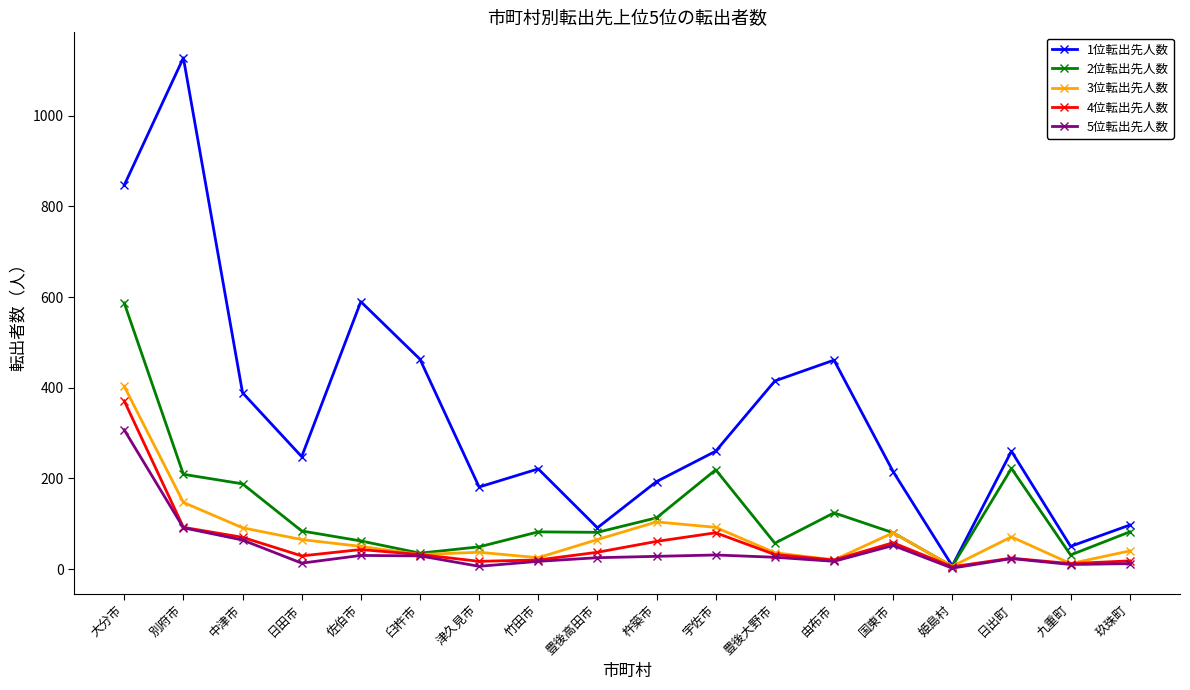

The 5位転出先人数 series shows 31 at 宇佐市. True or false?

True